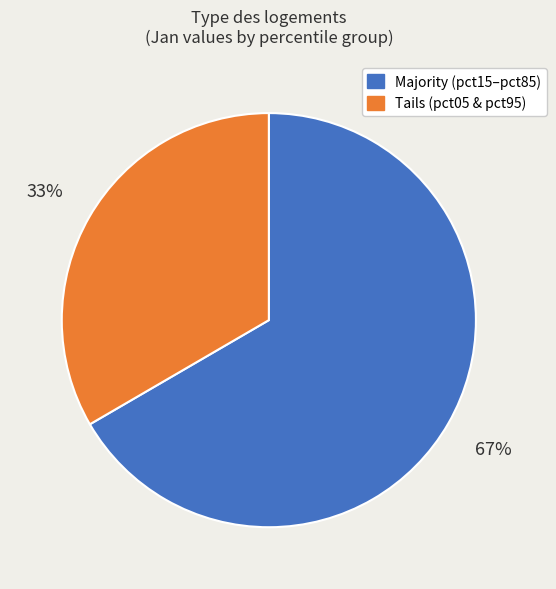

To the nearest percent, what is the average slice percentage?

50%